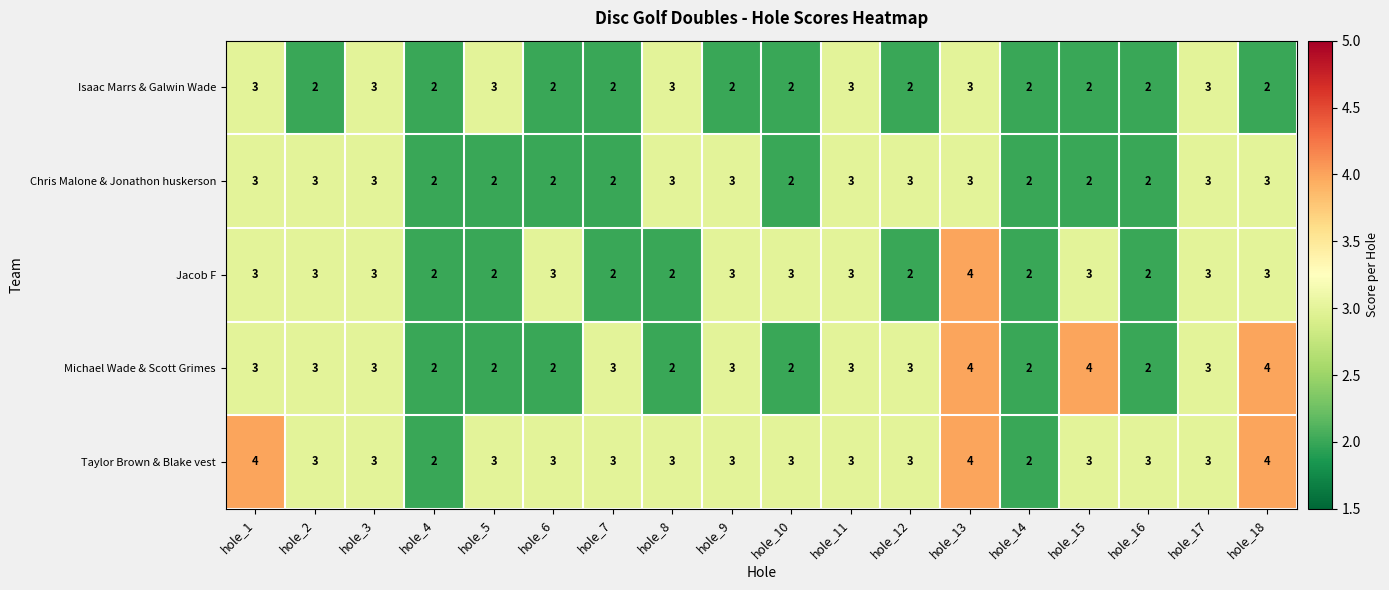

What is the maximum value shown in the chart?

4